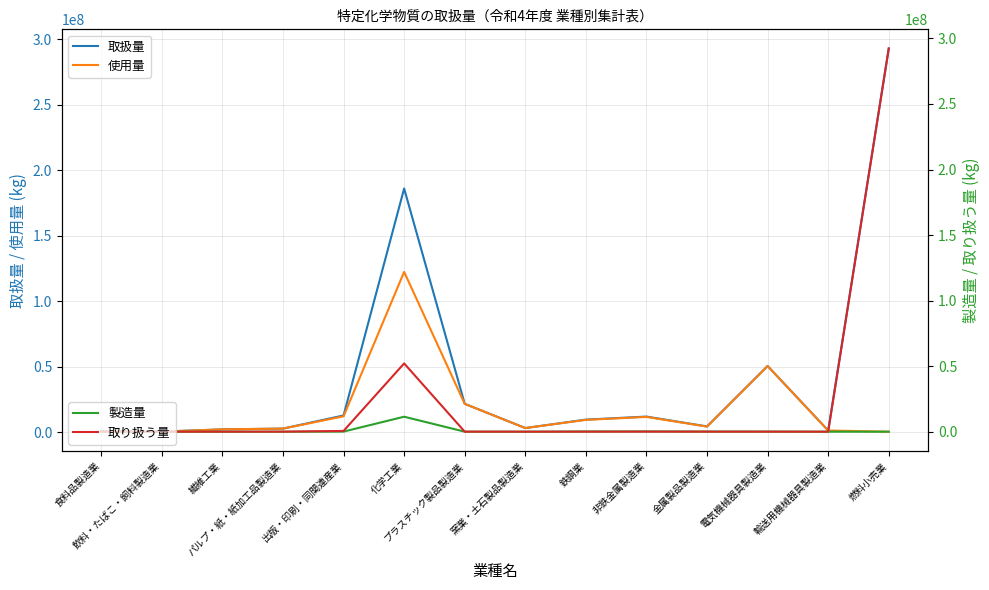

What is the total value across all series at プラスチック製品製造業?

43584780